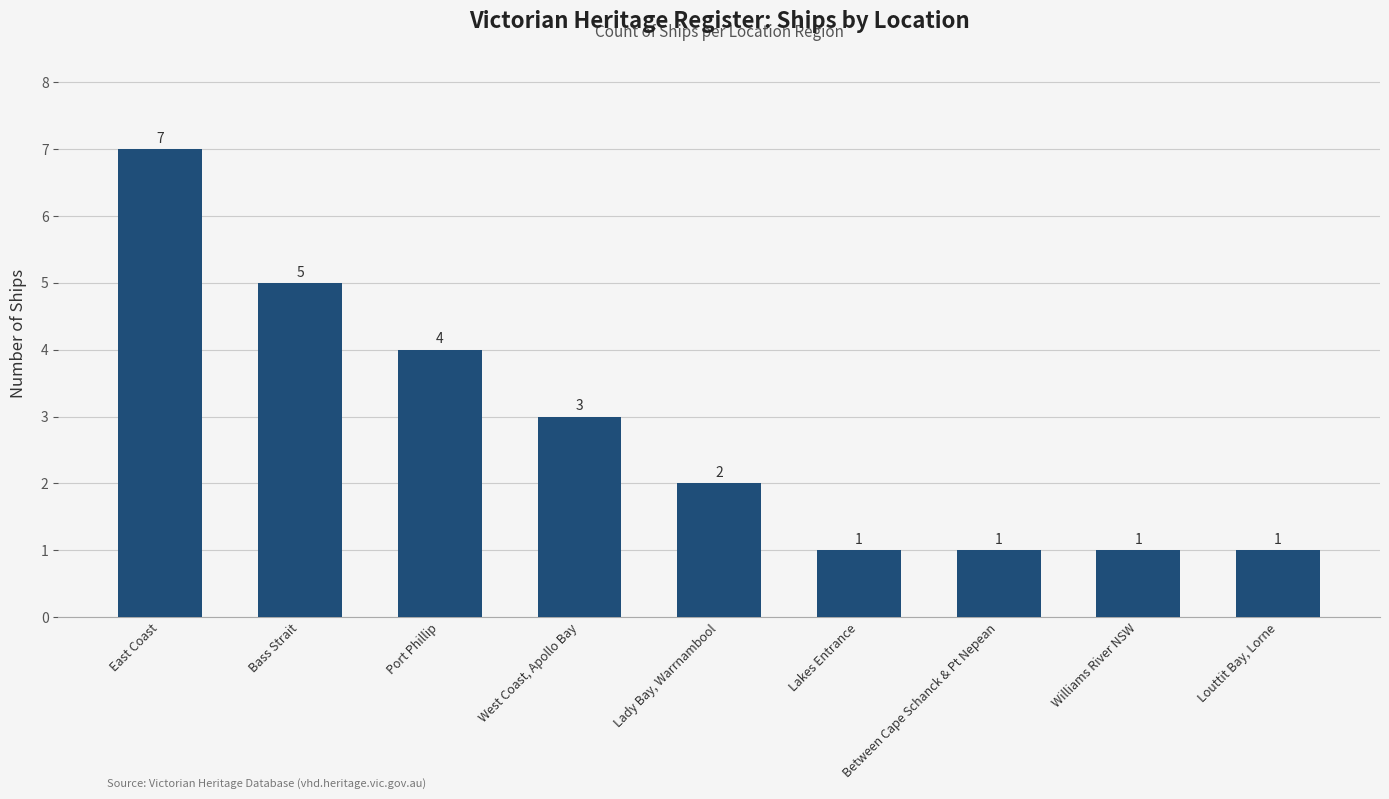

Which label corresponds to the largest value in the chart?

East Coast